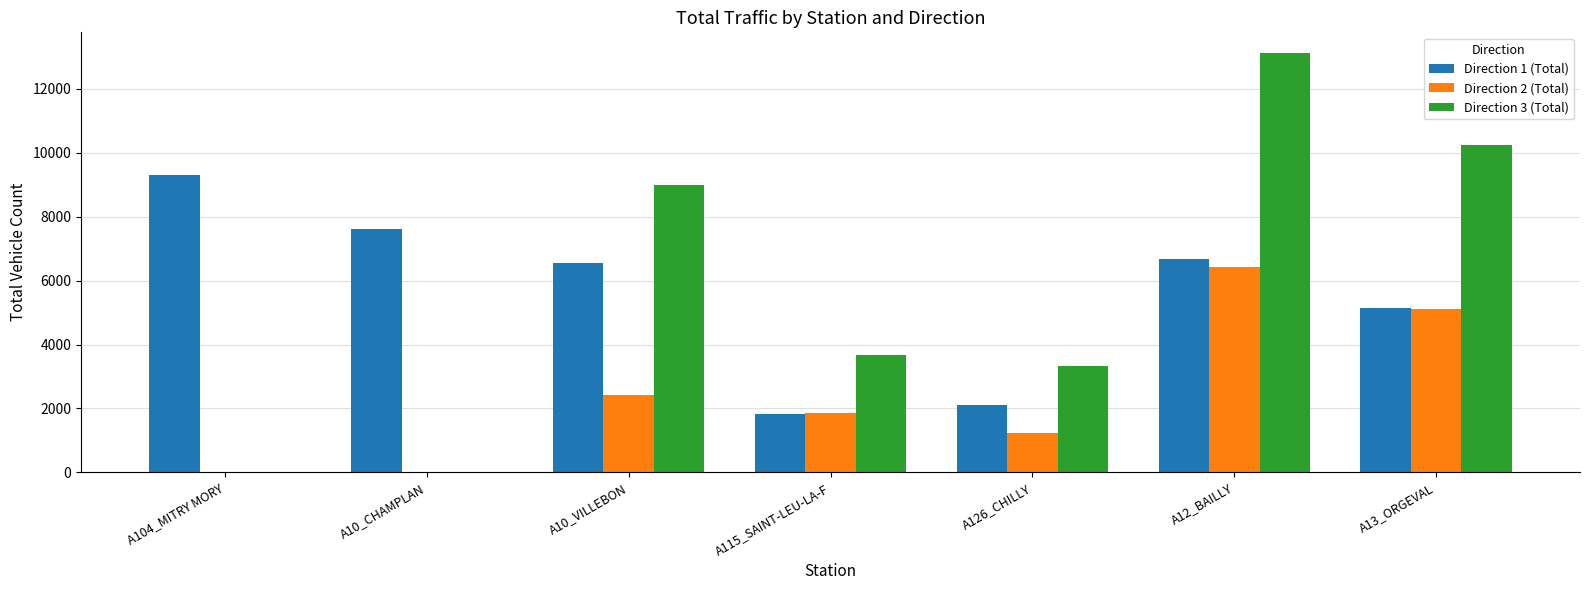

Is the value of Direction 3 (Total) at A12_BAILLY greater than the value of Direction 2 (Total) at A12_BAILLY?

Yes